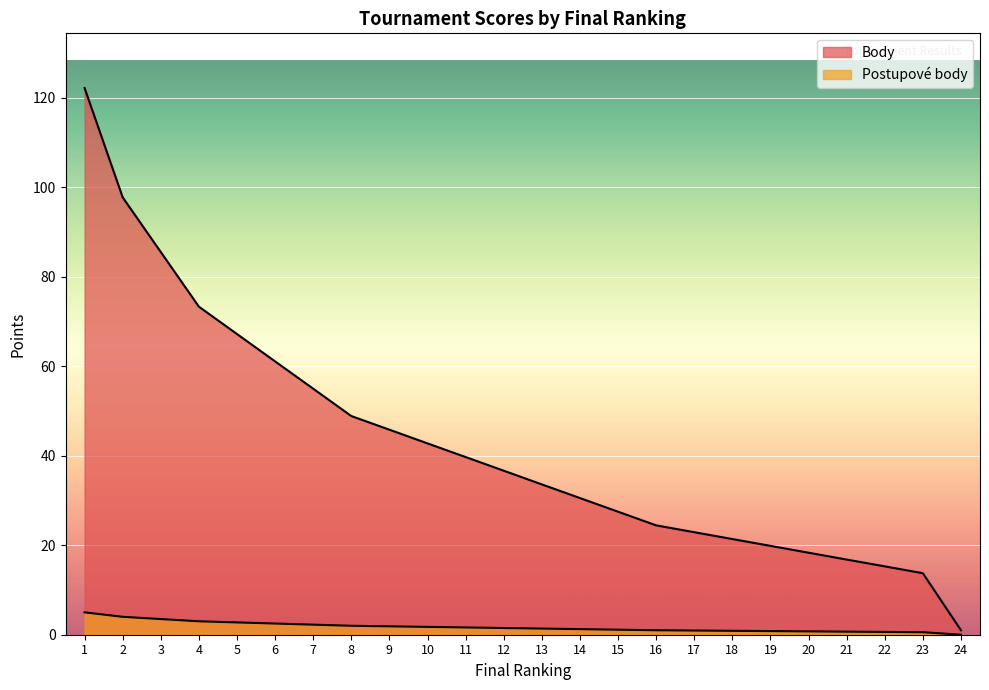

Which series changed the most between 6 and 23?

Body